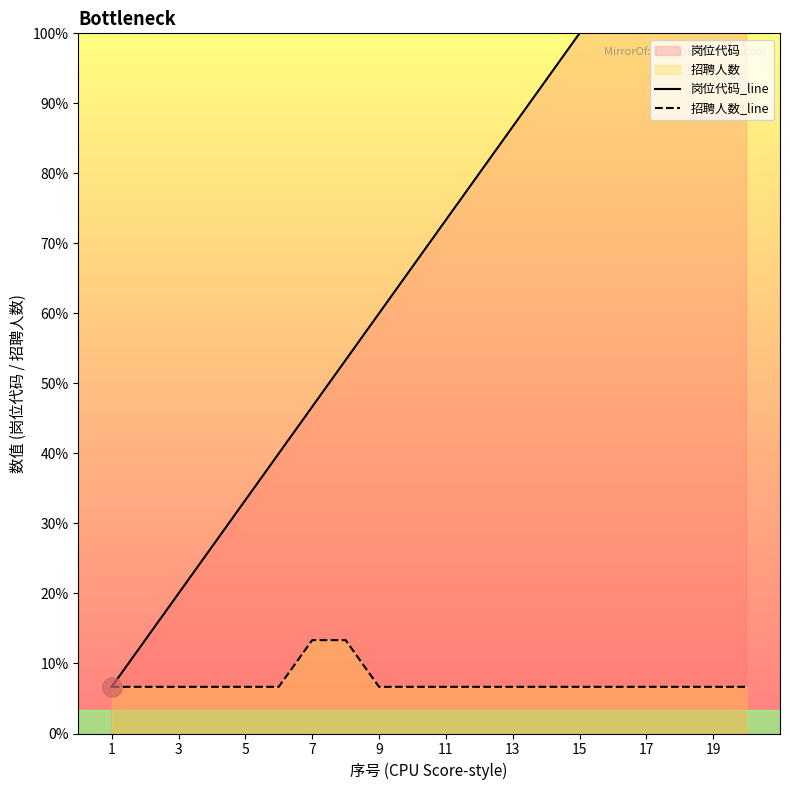

How many lines are shown in the chart?

2